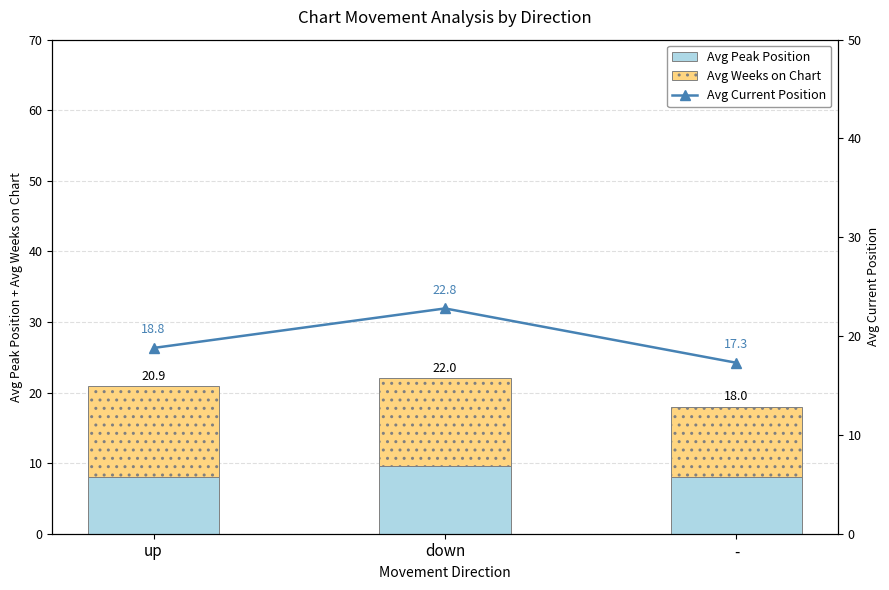

List the series in order of their overall mean, lowest first.

Avg Peak Position, Avg Weeks on Chart, Avg Current Position